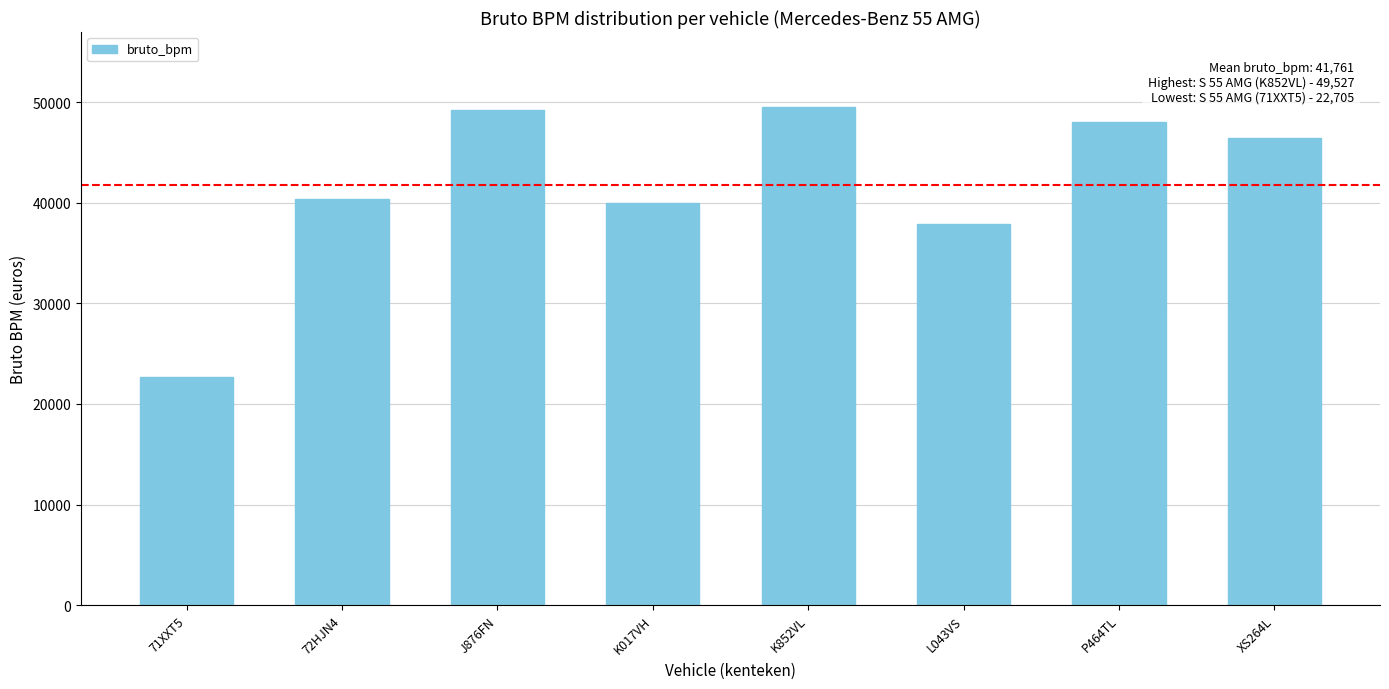

At which label does the data first exceed 46417?

J876FN